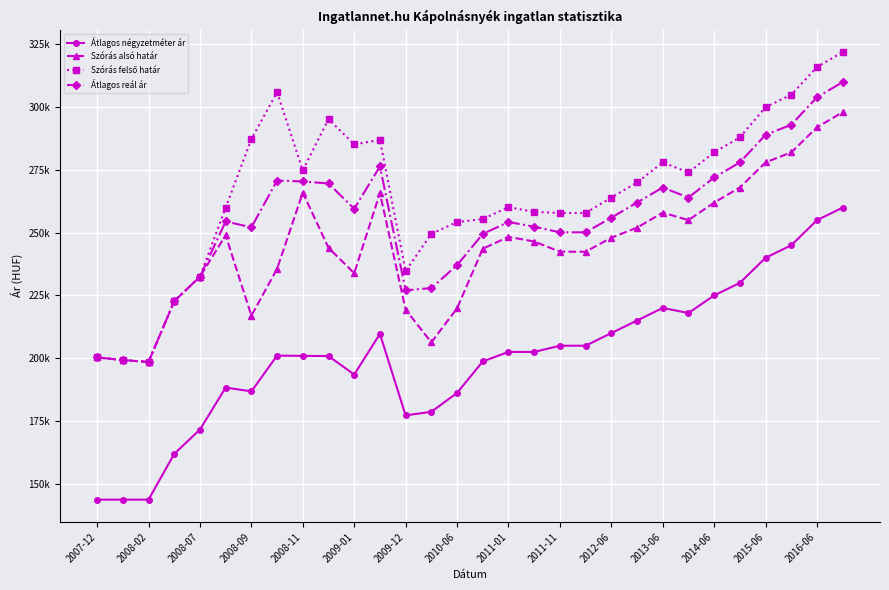

True or false: Átlagos négyzetméter ár and Szórás alsó határ intersect in this chart.

False